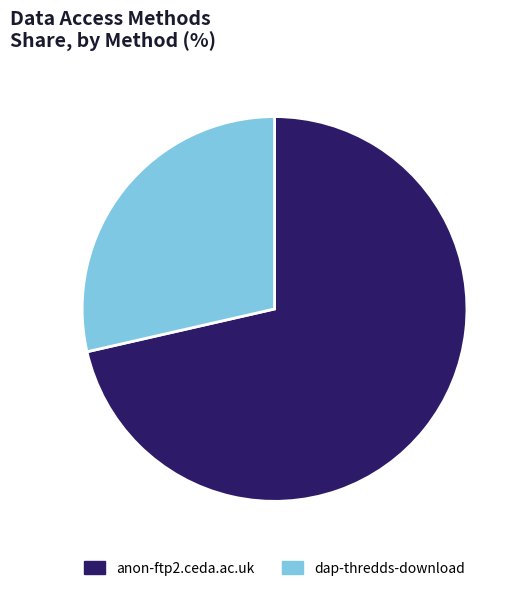

How many slices are in this pie chart?

2